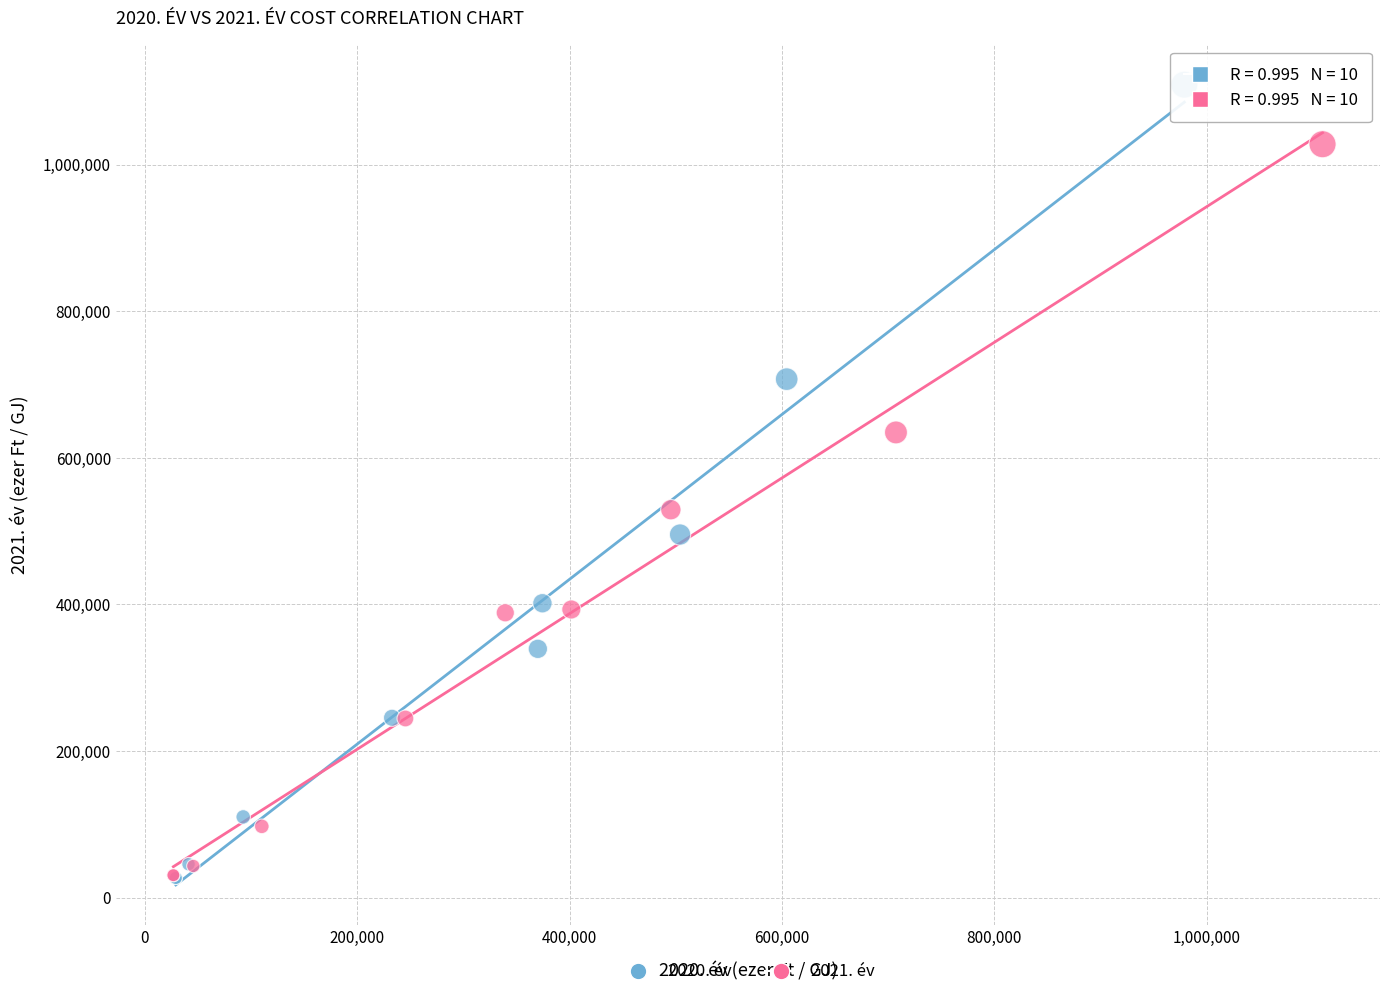

Which series has the largest Y range (max minus min)?

2020. év